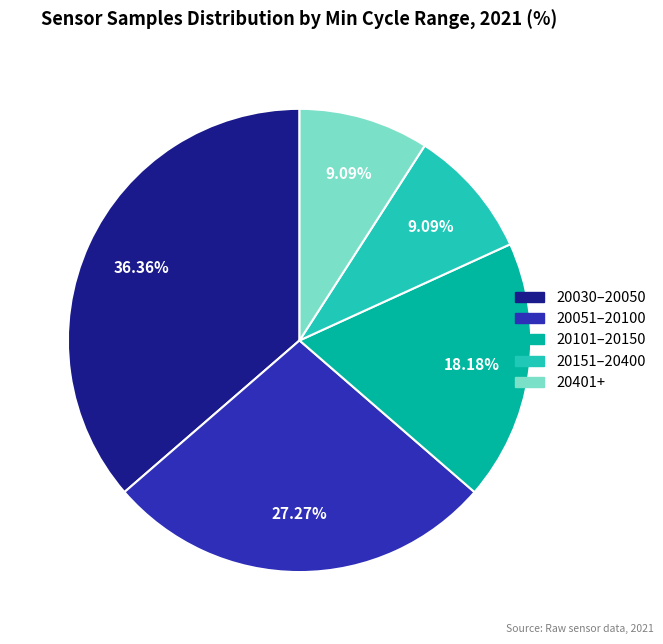

Does any single category account for the majority?

No